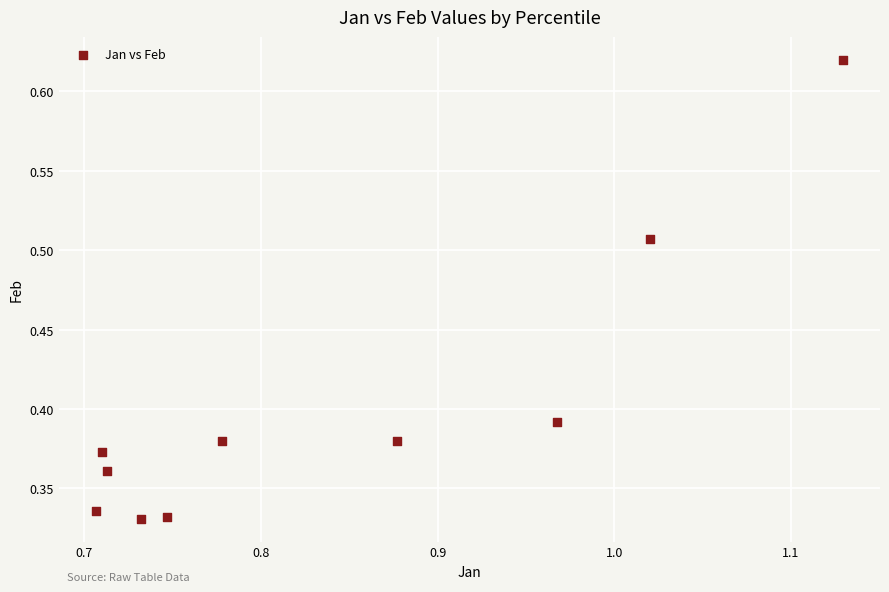

What is the average X value?

0.8